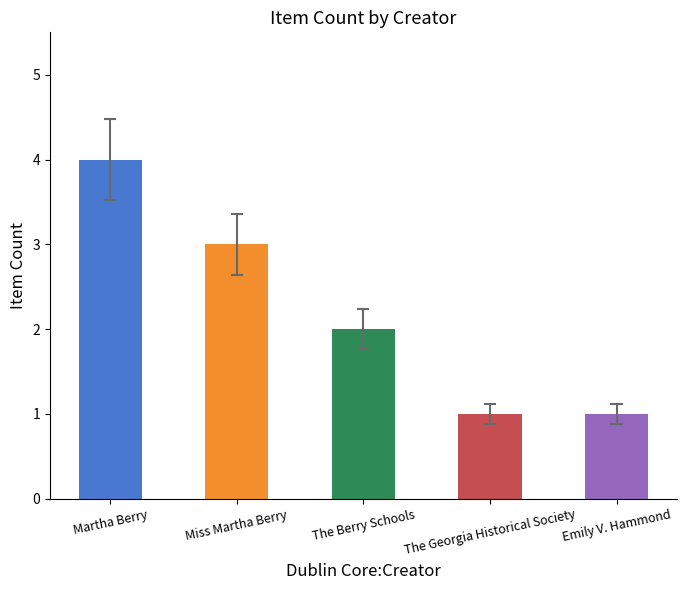

Reading left to right, what are all the values shown in this chart?

4	3	2	1	1